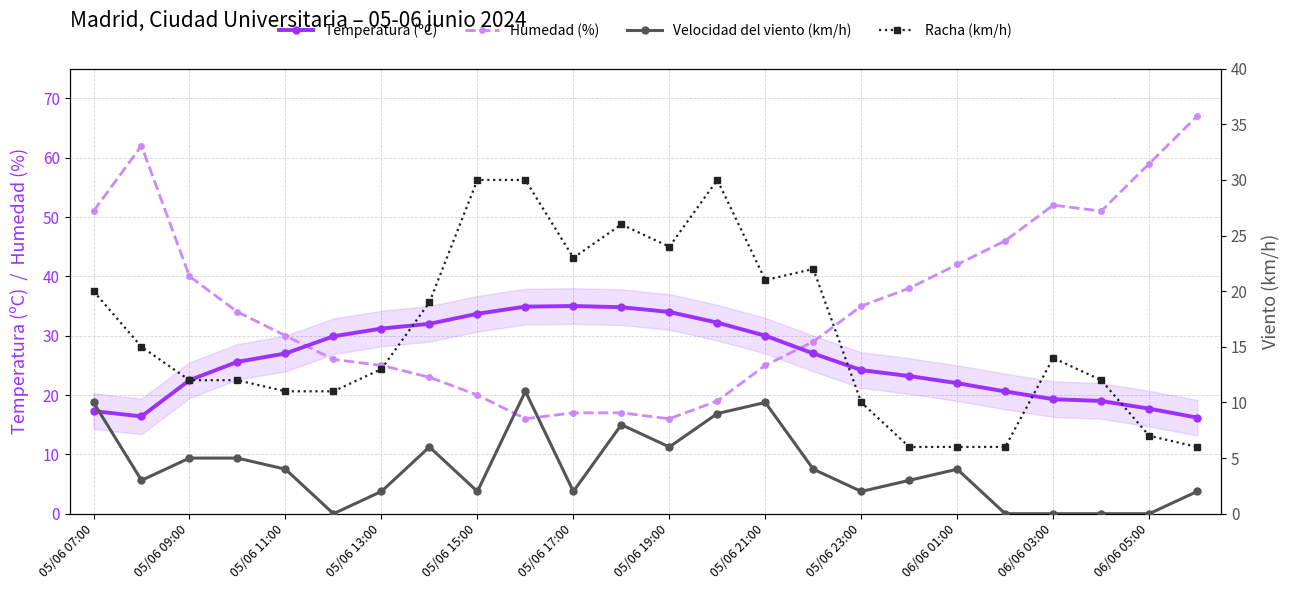

At how many categories does at least one series exceed 11?

24